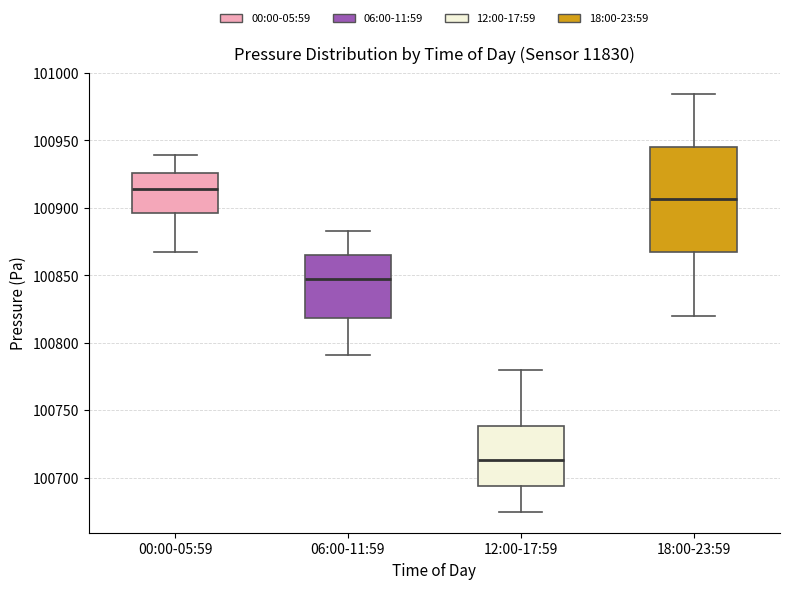

Reading left to right, read every box against the y-axis: the position of its median line, the range the box covers, and the ends of its whiskers. The values are not printed on the chart, so give them approximately, as read against the axis.

00:00-05:59: median 100915, box 100895 to 100925, whiskers 100870 to 100940
06:00-11:59: median 100845, box 100820 to 100865, whiskers 100790 to 100885
12:00-17:59: median 100715, box 100695 to 100740, whiskers 100675 to 100780
18:00-23:59: median 100905, box 100865 to 100945, whiskers 100820 to 100985